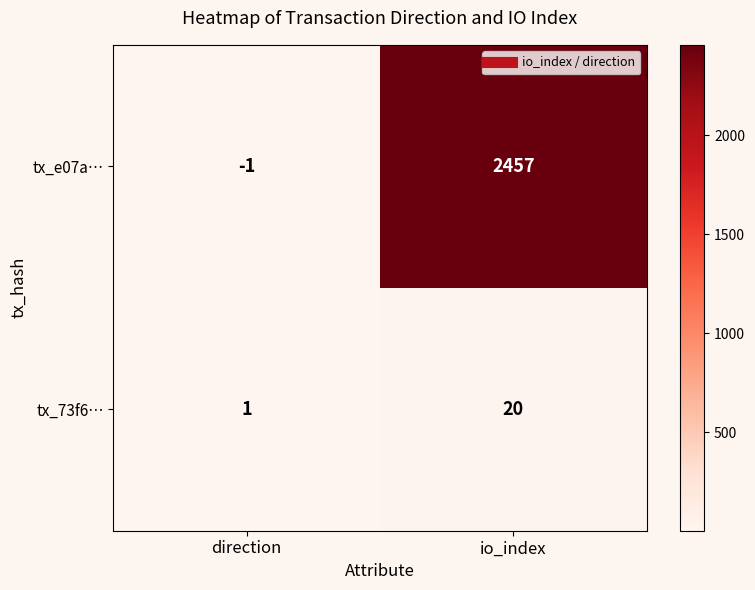

The tx_e07a… series shows -1 at direction. True or false?

True